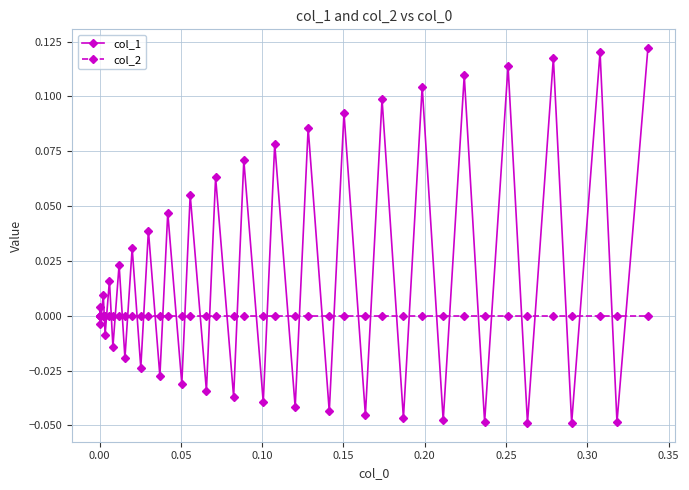

What are all the series names shown in the legend?

col_1, col_2